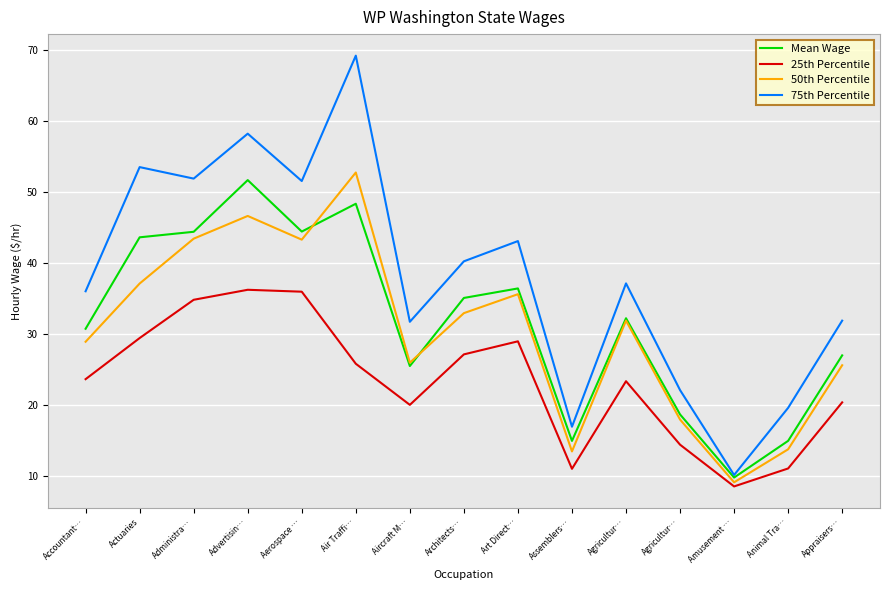

At which category is the sum across all series the highest?

Air Traffi…